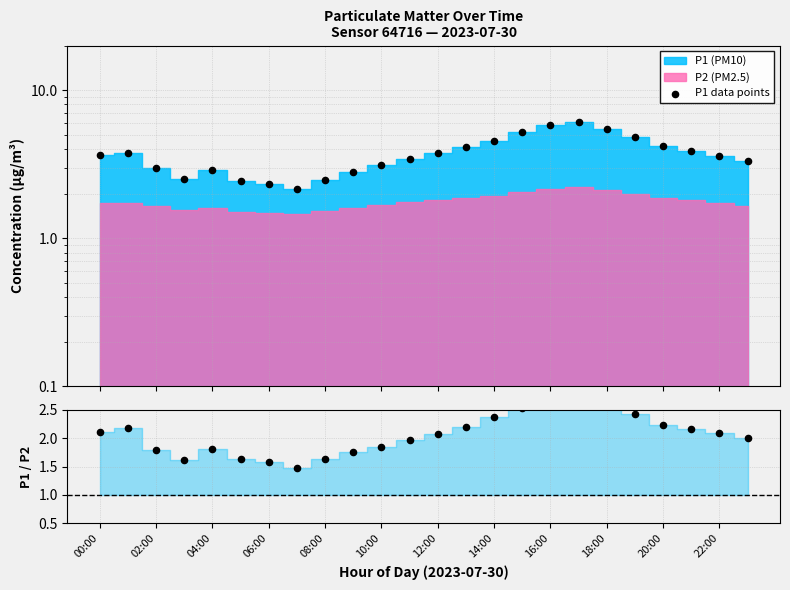

Which series reaches the minimum Y coordinate?

P1 / P2